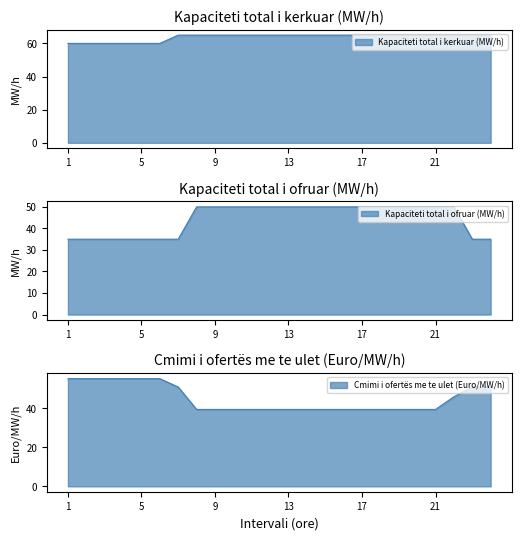

Does the chart have visible grid lines?

No